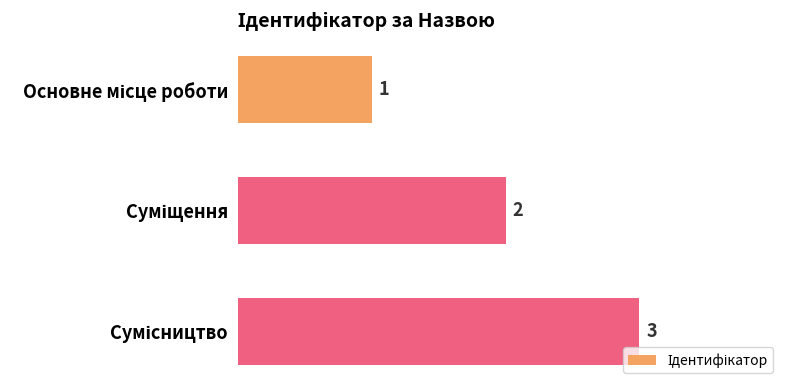

How many values are between 1 and 3?

3